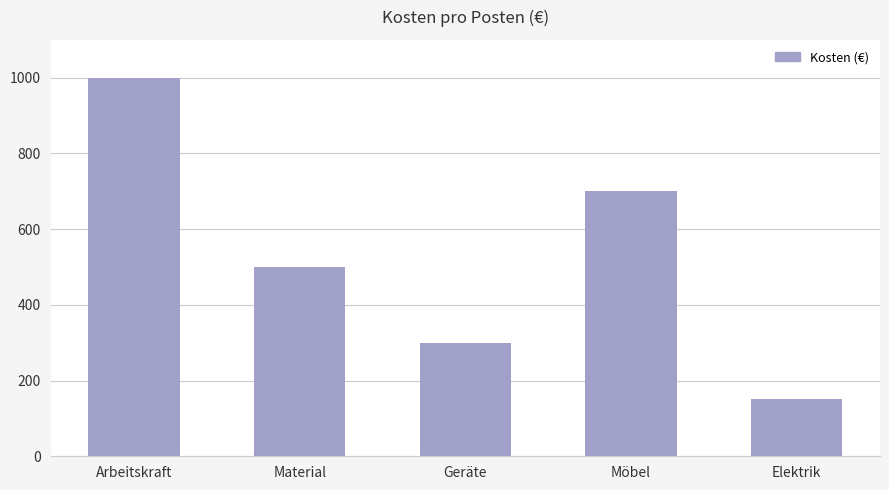

The value at Geräte is 401. True or false?

False